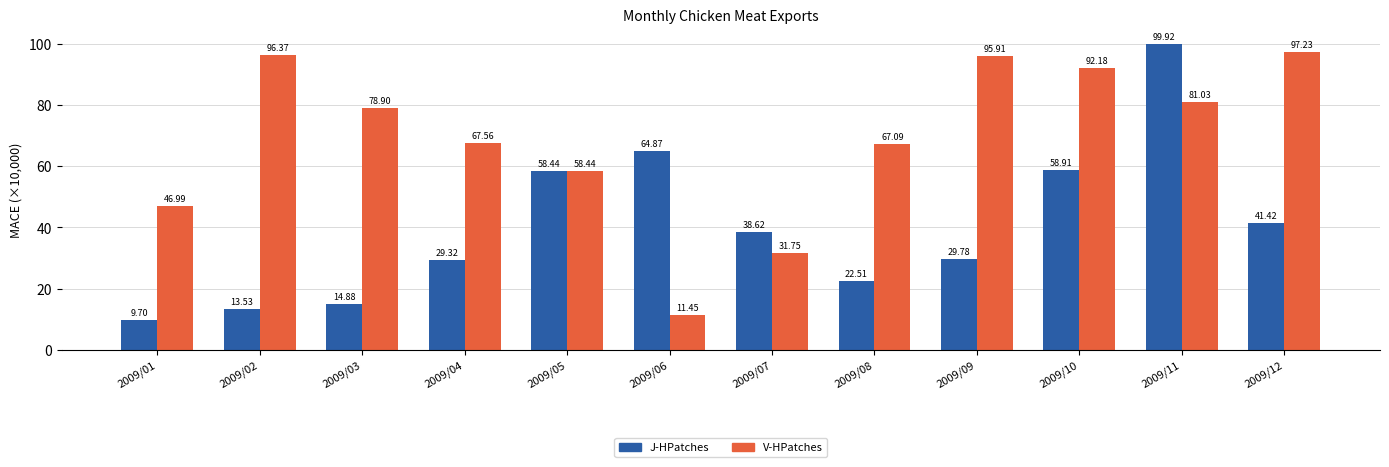

Between 2009/05 and 2009/12, which series saw the biggest shift?

V-HPatches